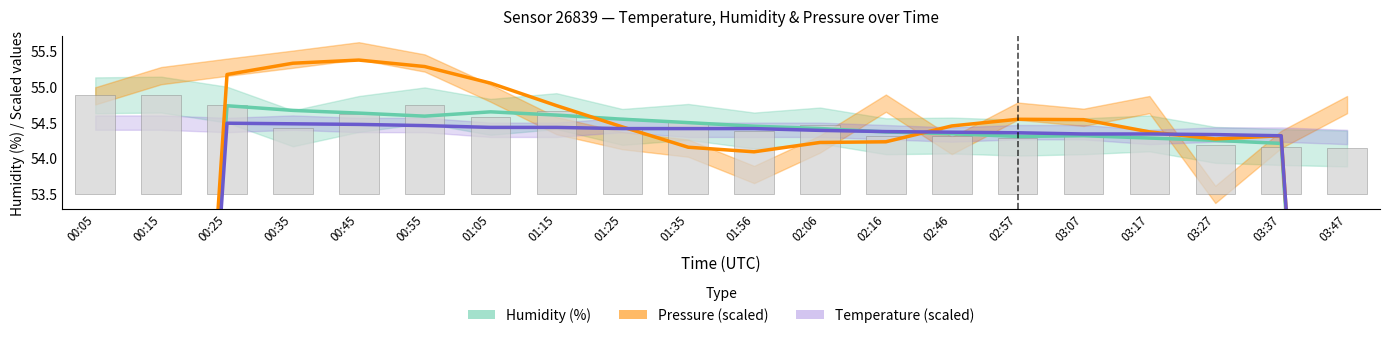

What is the label of the 6th bar from the right?

02:57